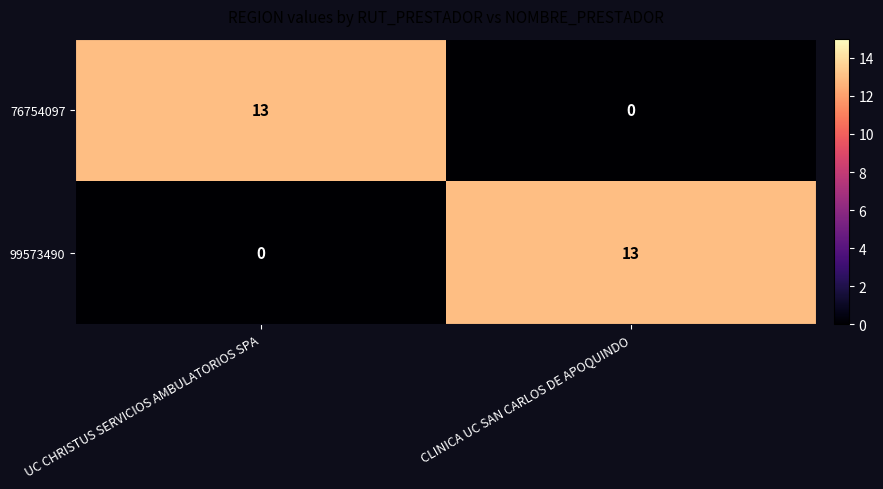

Which category has the highest value in the 76754097 series?

UC CHRISTUS SERVICIOS AMBULATORIOS SPA